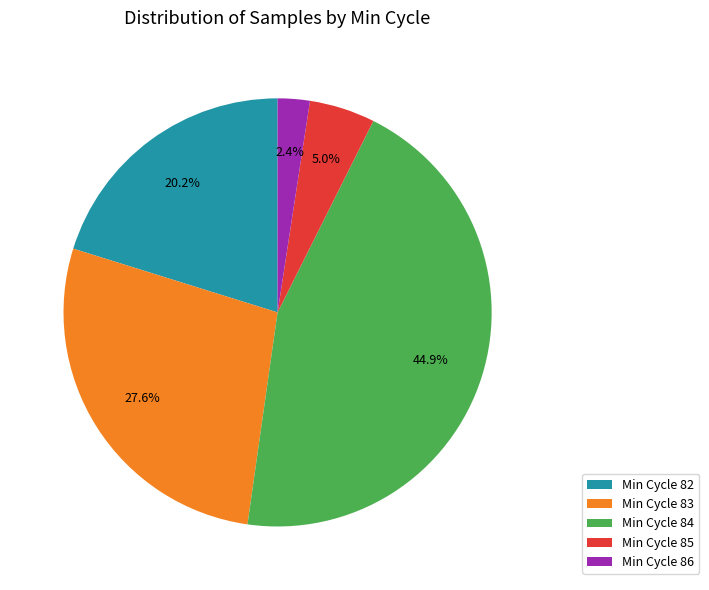

Which category has the smallest portion of the pie?

Min Cycle 86